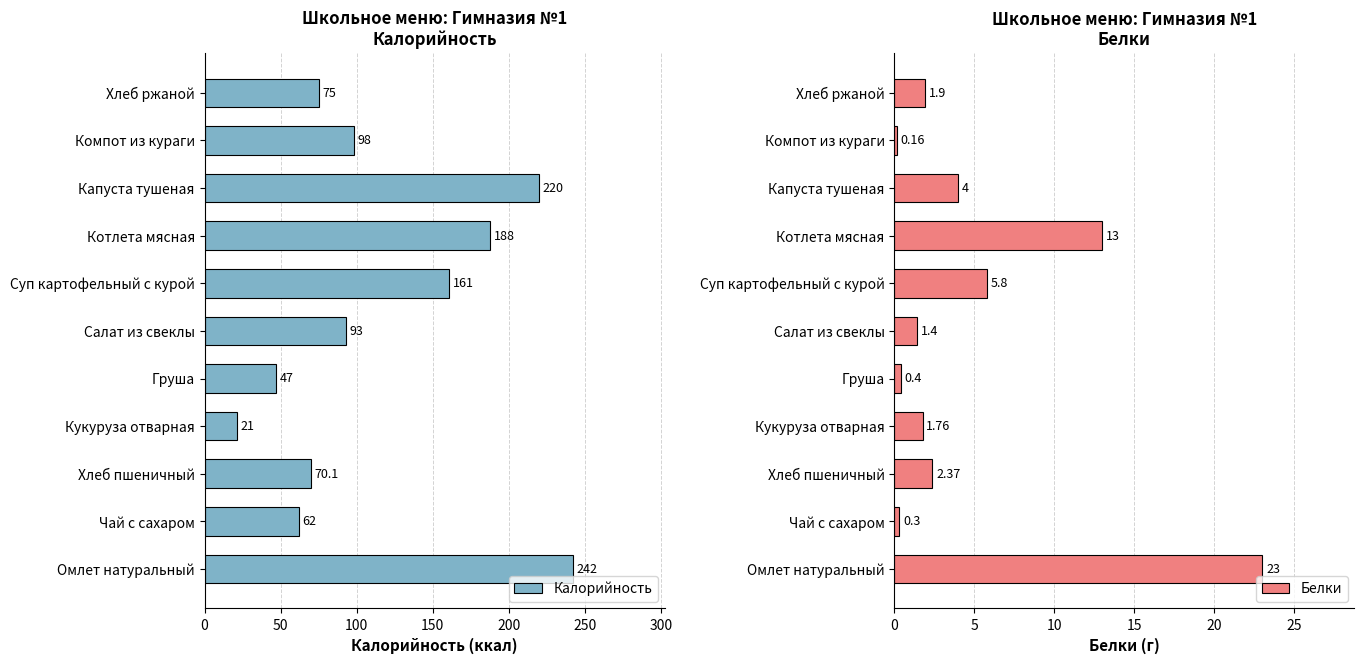

Which series has the widest spread of values?

Калорийность